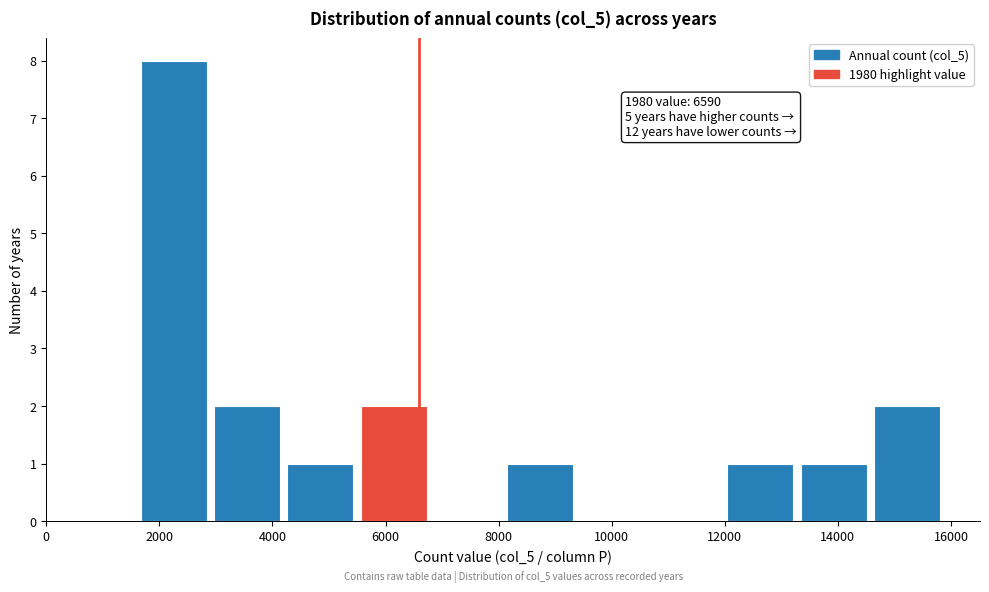

Which range on the x-axis has the tallest bar?

1600 to 3000